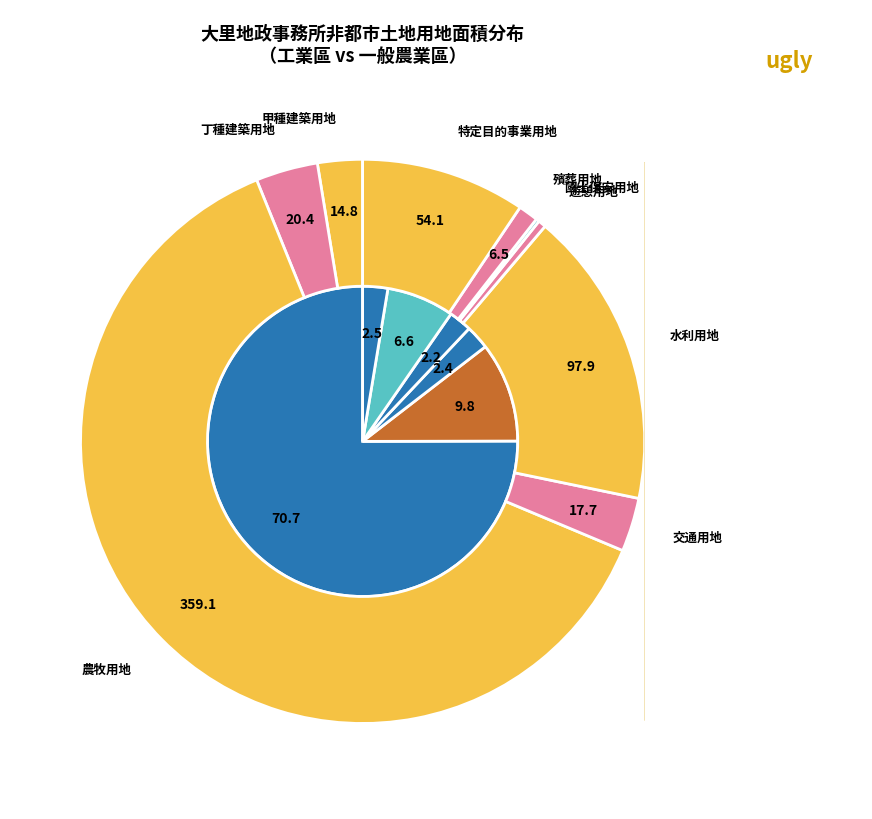

Is there any slice that represents more than half of the pie?

Yes